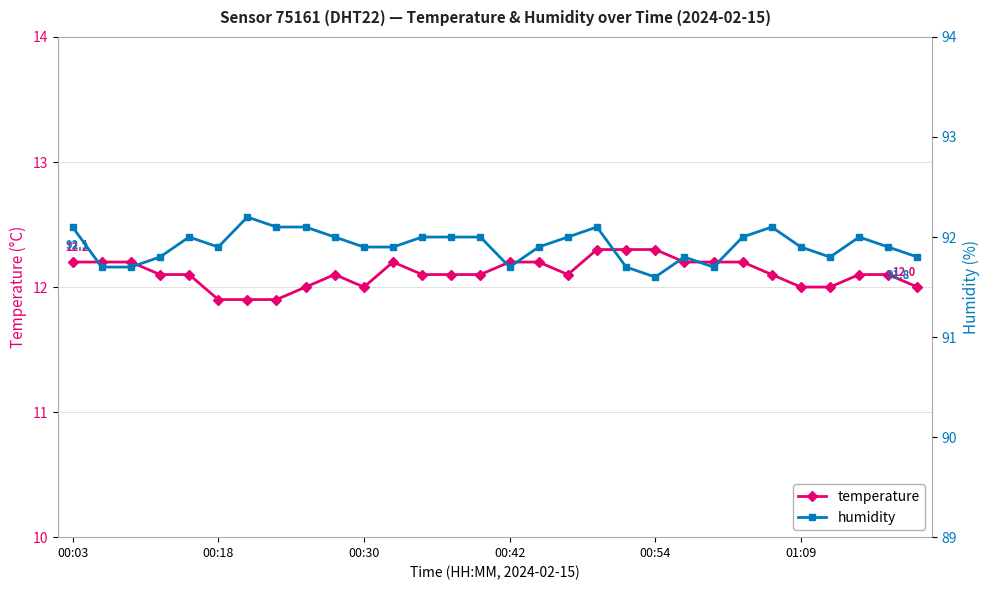

The value of temperature at 01:09 is 17.3. True or false?

False